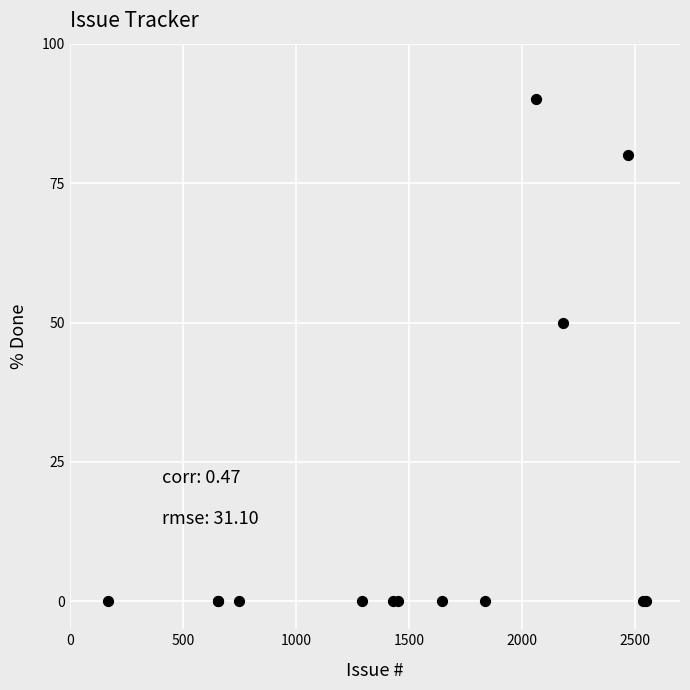

What Y value in the scatter plot is closest to 45?

50